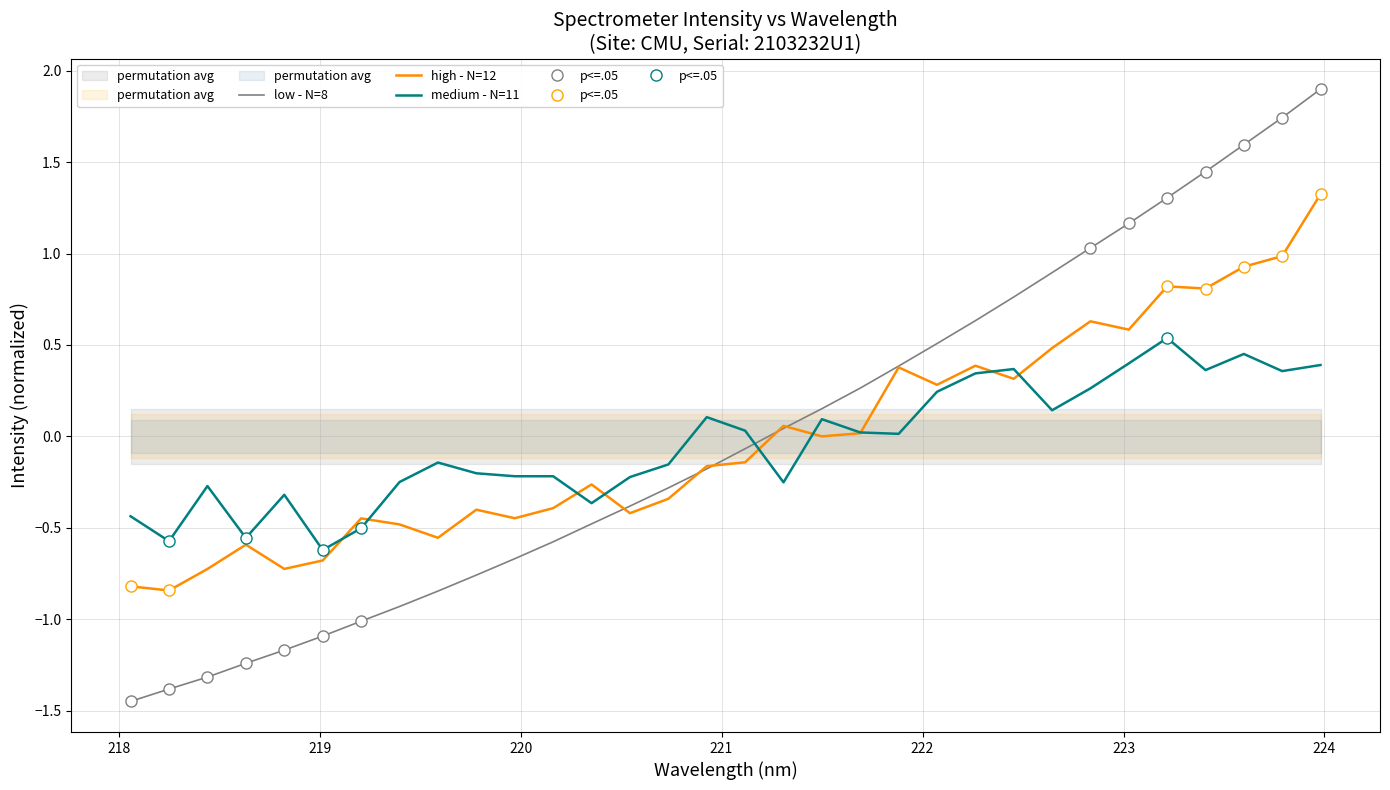

What is the smallest value displayed?

-1.4